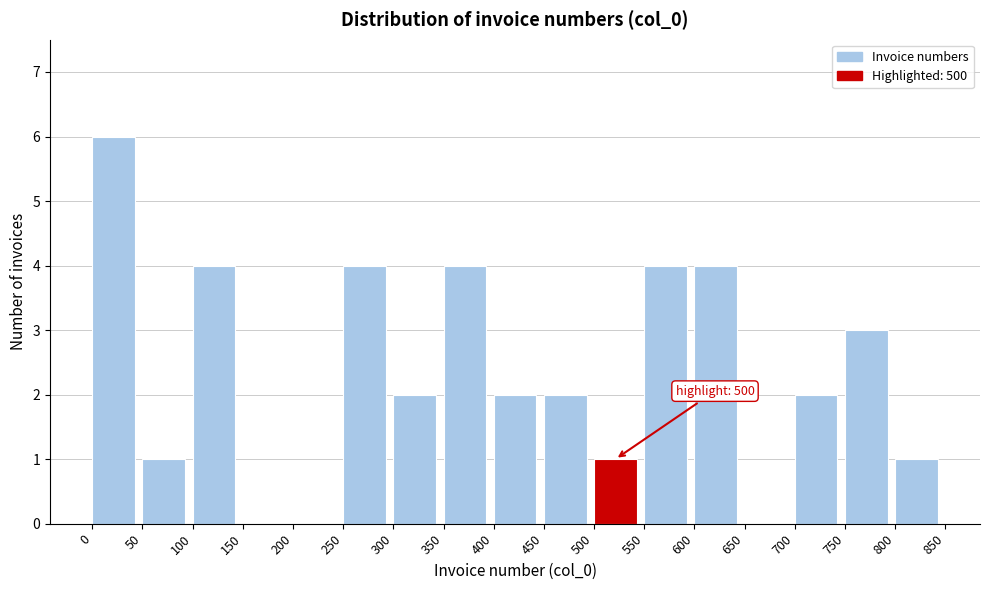

Which range on the x-axis has the tallest bar?

0 to 50